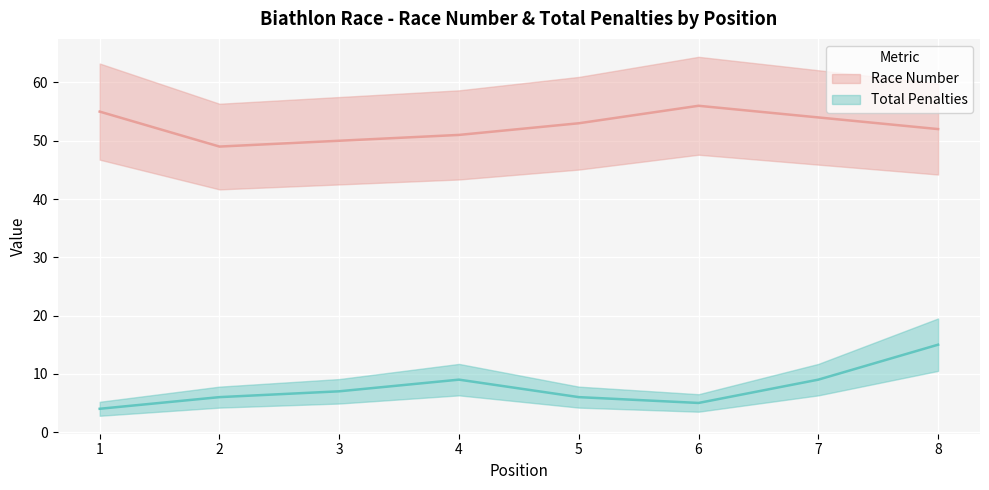

The value of Race Number at 7 is 75. True or false?

False